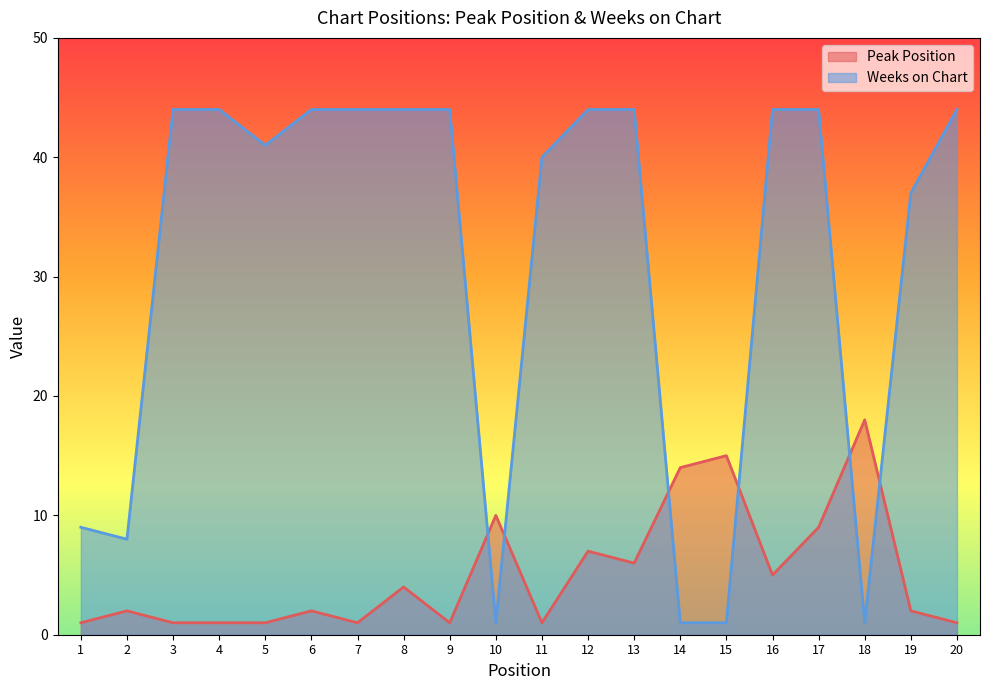

Does the chart have visible grid lines?

No